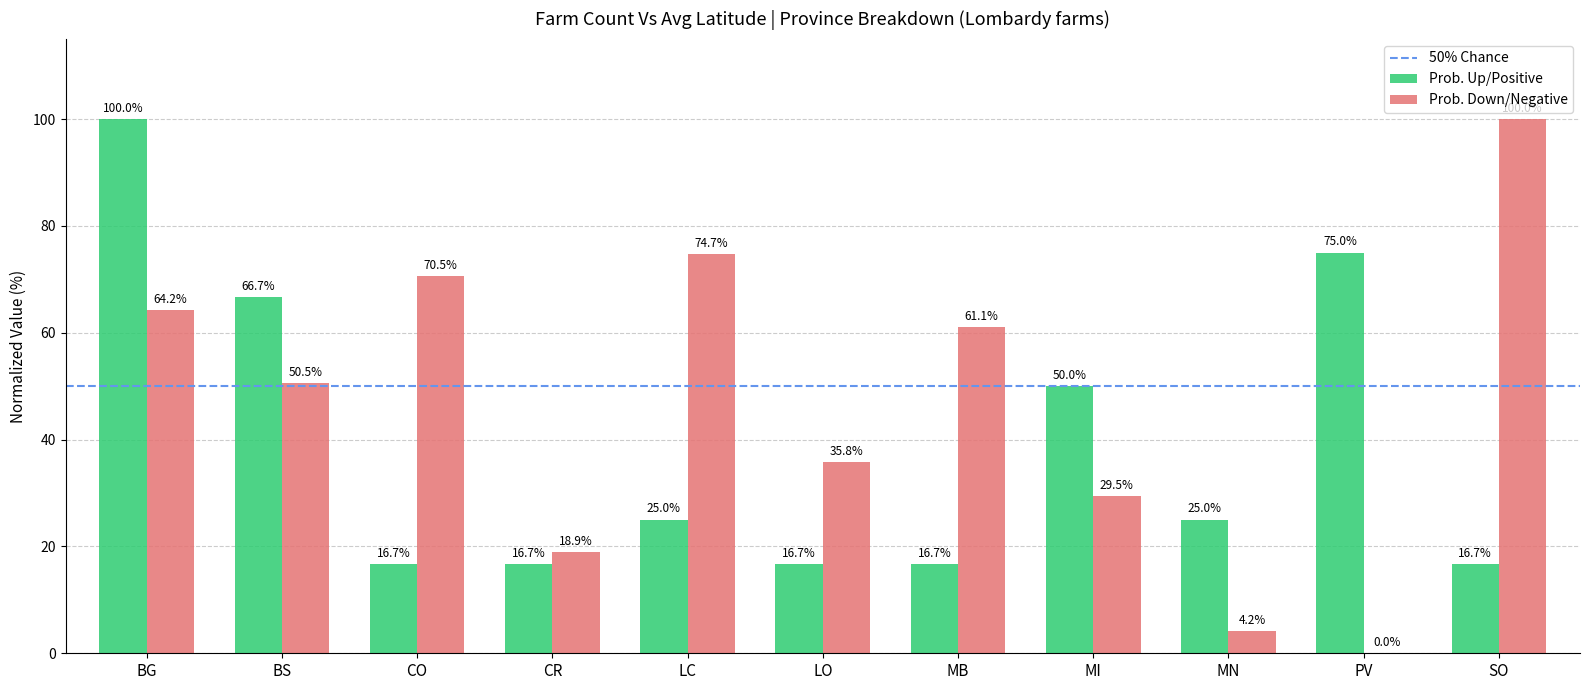

Reading right to left, transcribe all the data shown in this chart.

Prob. Up/Positive: SO=16.7	PV=75.0	MN=25.0	MI=50.0	MB=16.7	LO=16.7	LC=25.0	CR=16.7	CO=16.7	BS=66.7	BG=100.0
Prob. Down/Negative: SO=100.0	PV=0.0	MN=4.2	MI=29.5	MB=61.1	LO=35.8	LC=74.7	CR=18.9	CO=70.5	BS=50.5	BG=64.2